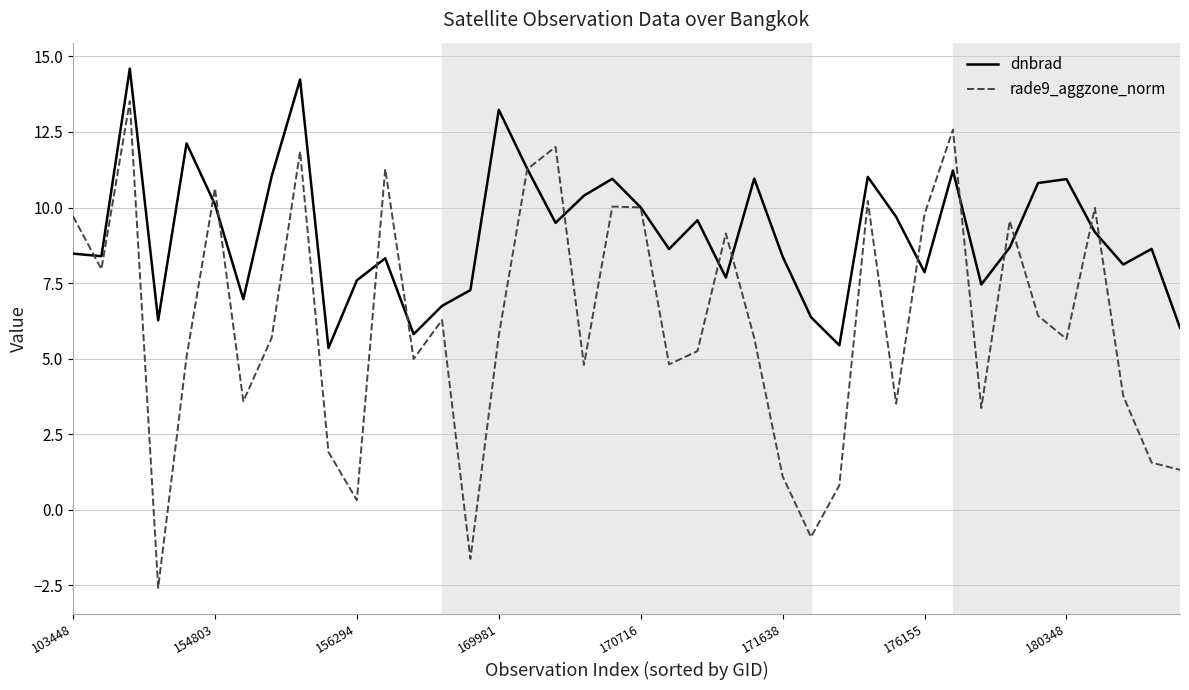

Which series has the widest spread of values?

rade9_aggzone_norm